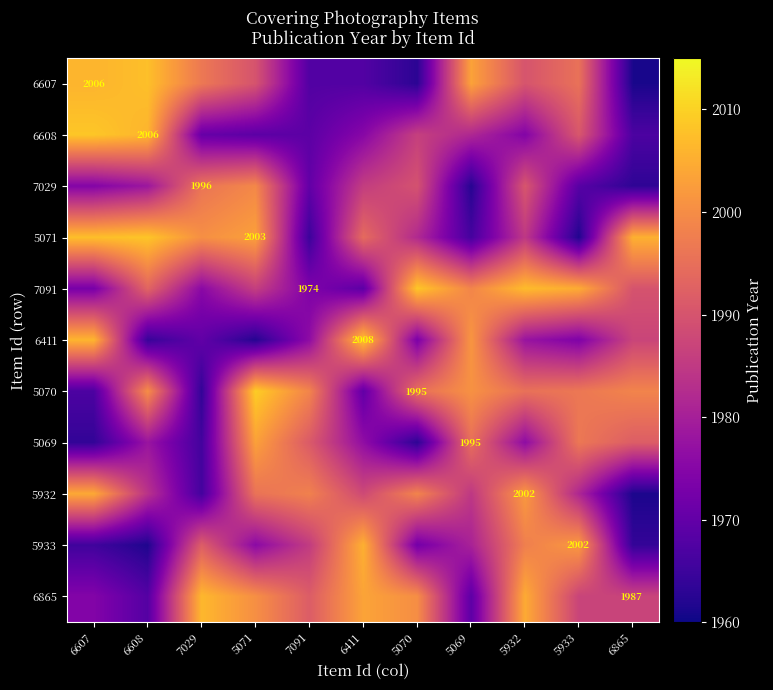

The 5070 series shows 2917.3 at 7029. True or false?

False